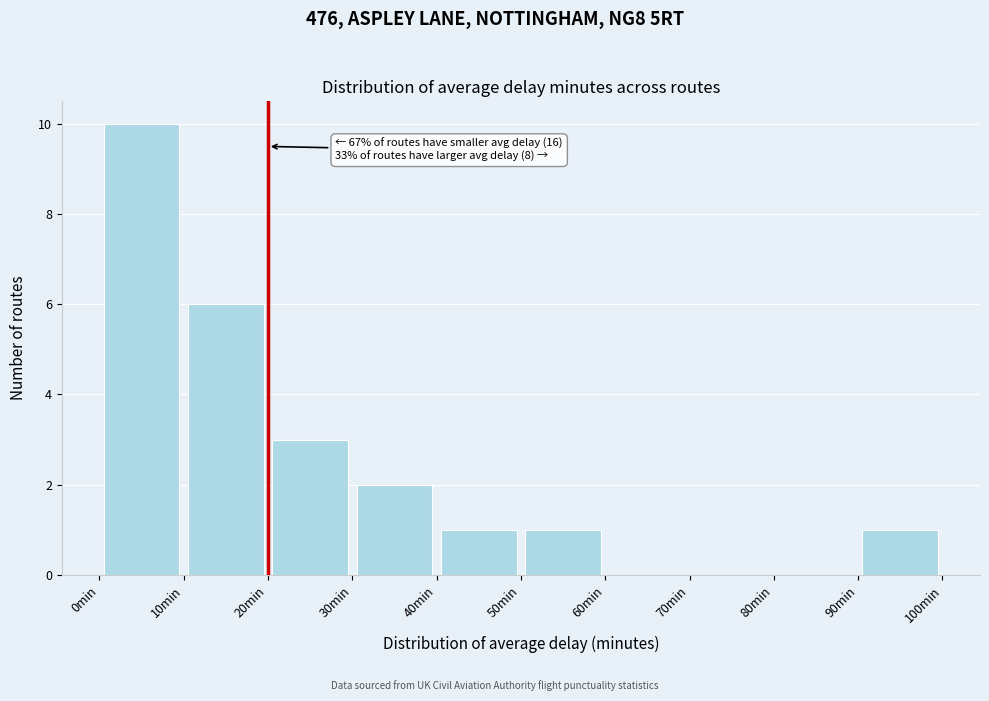

Over which range of the x-axis is the bar tallest?

0 to 10